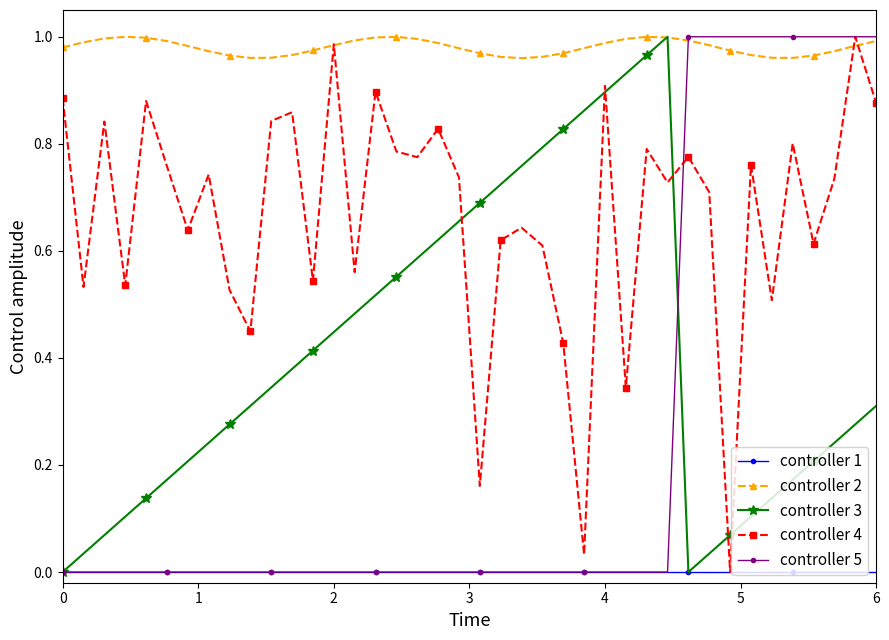

At how many categories does at least one series exceed 0?

40